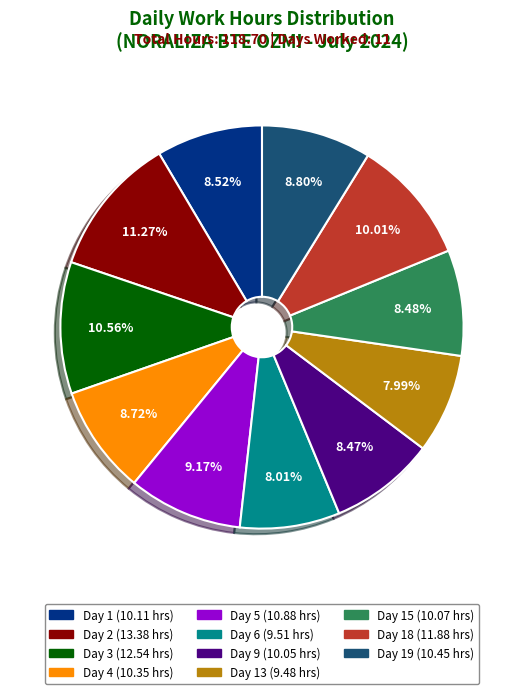

Is there a majority slice in this chart?

No